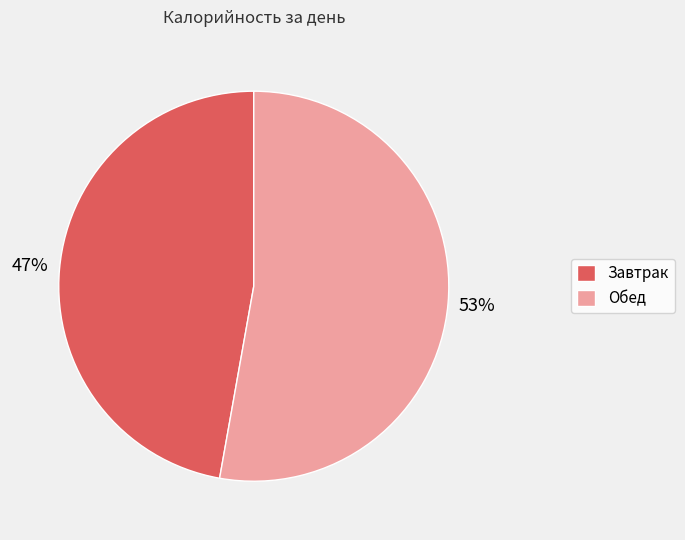

Which slice is the smallest?

Завтрак